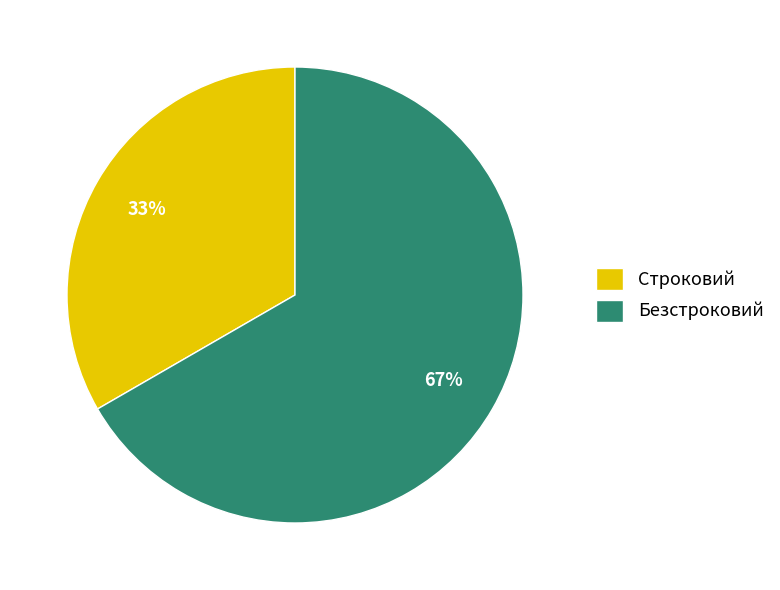

How many slices are in this pie chart?

2